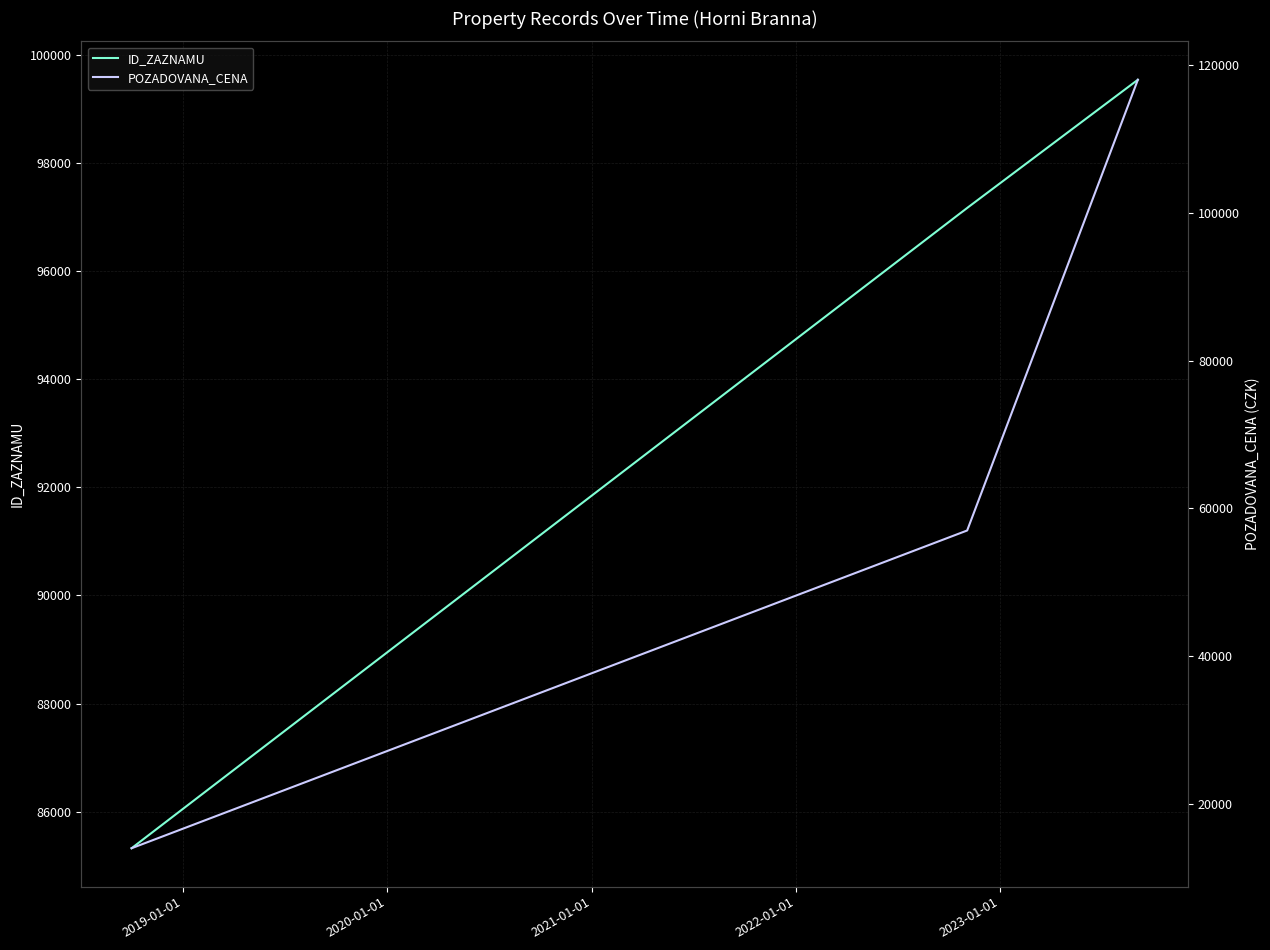

What is the minimum value for ID_ZAZNAMU?

85323